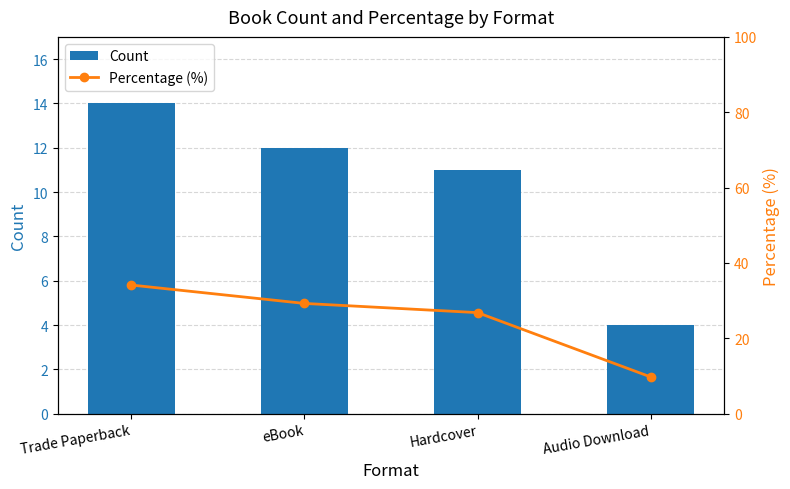

What is the greatest value displayed?

34.1